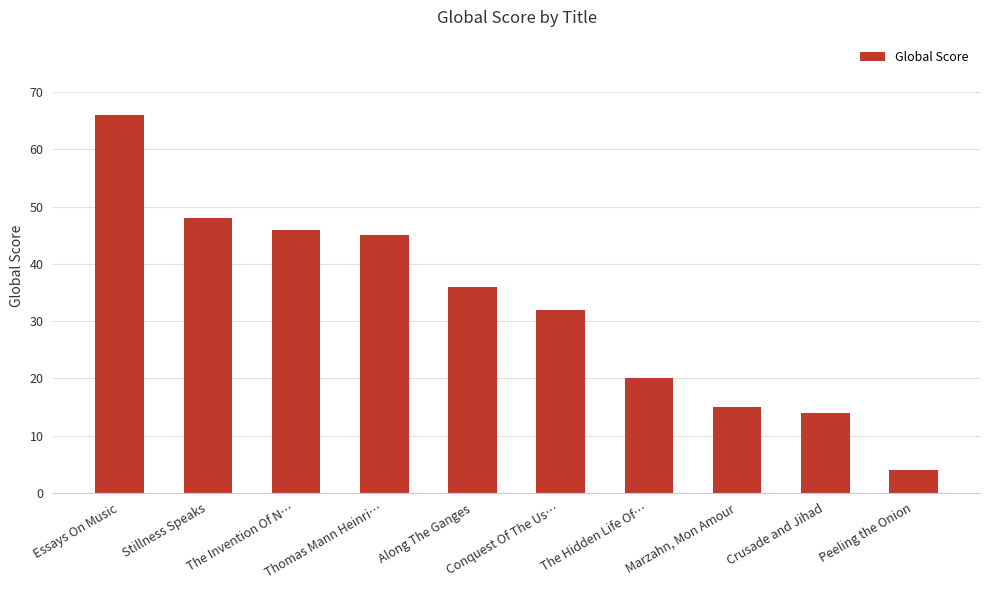

The value at Along The Ganges is 36. True or false?

True